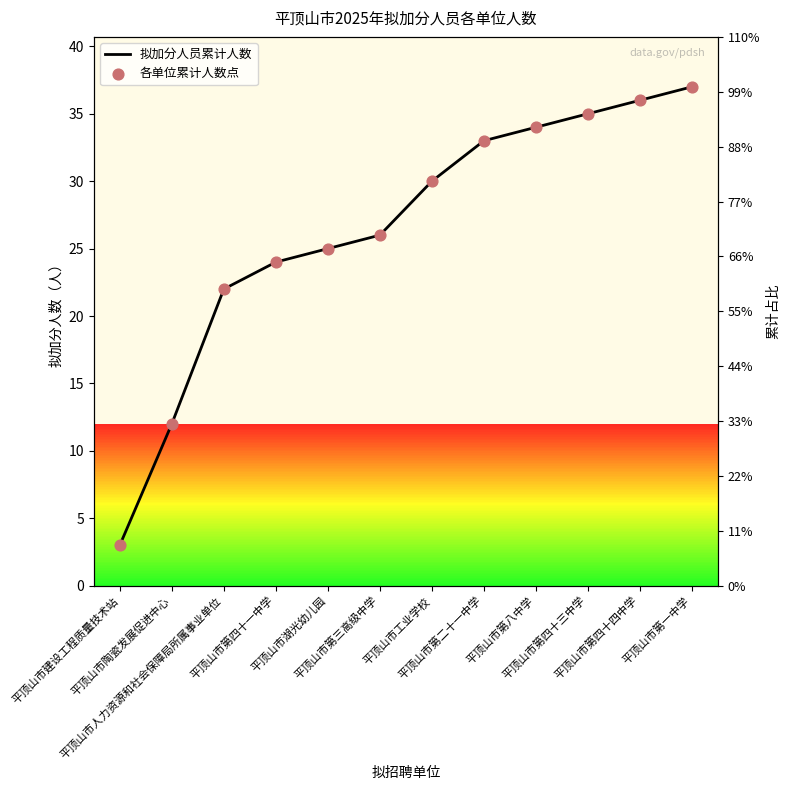

Is the value of 拟加分人员累计人数 at 平顶山市第一中学 greater than the value of 各单位累计人数点 at 平顶山市第一中学?

No